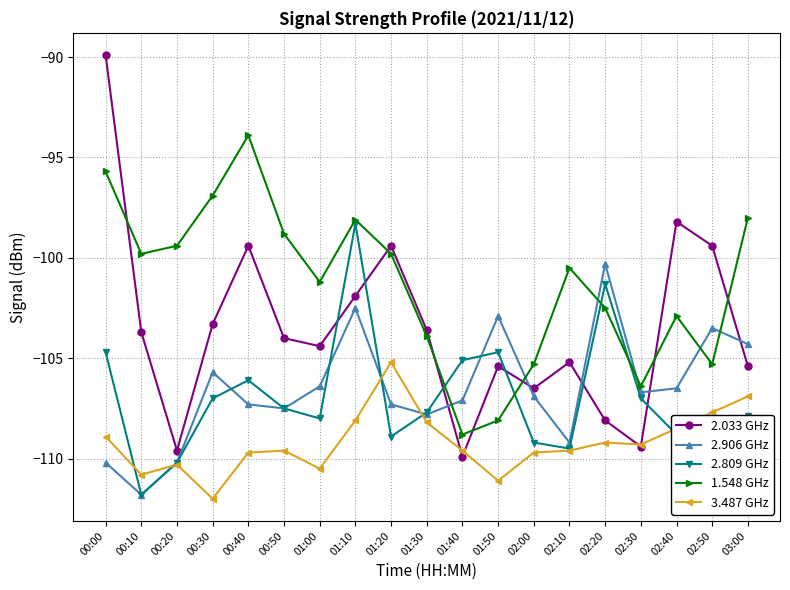

How many data points does each series have?

19